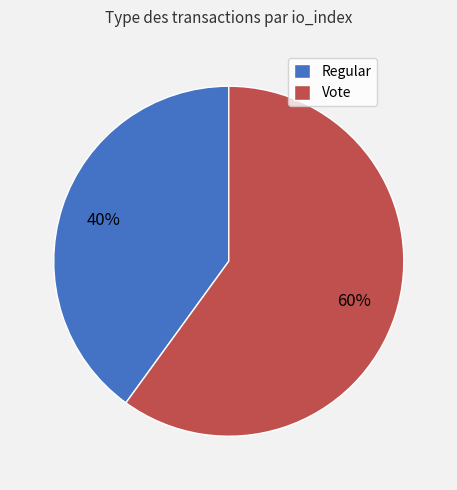

To the nearest percent, what is the difference between the Regular and Vote slice percentages?

20%